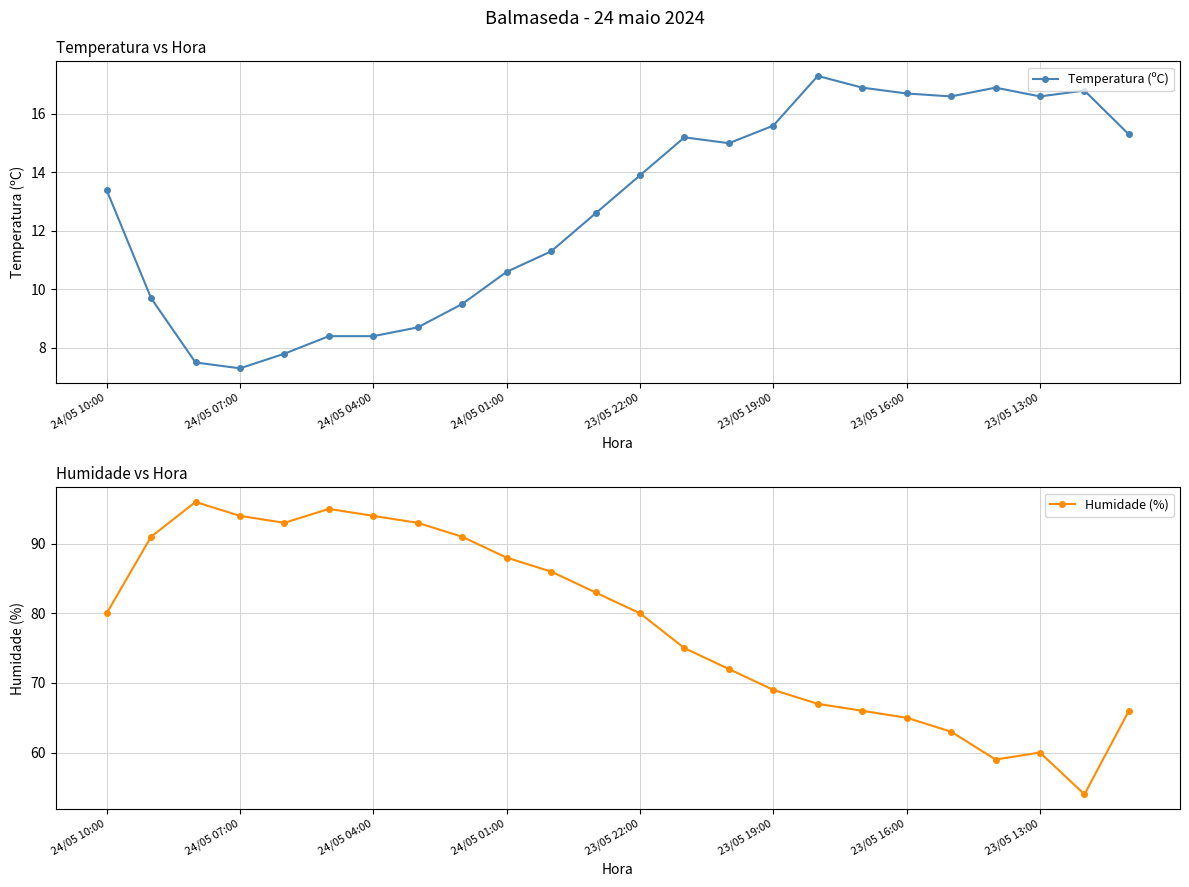

Is it true that Temperatura (ºC) equals 25.9 at 19?

False